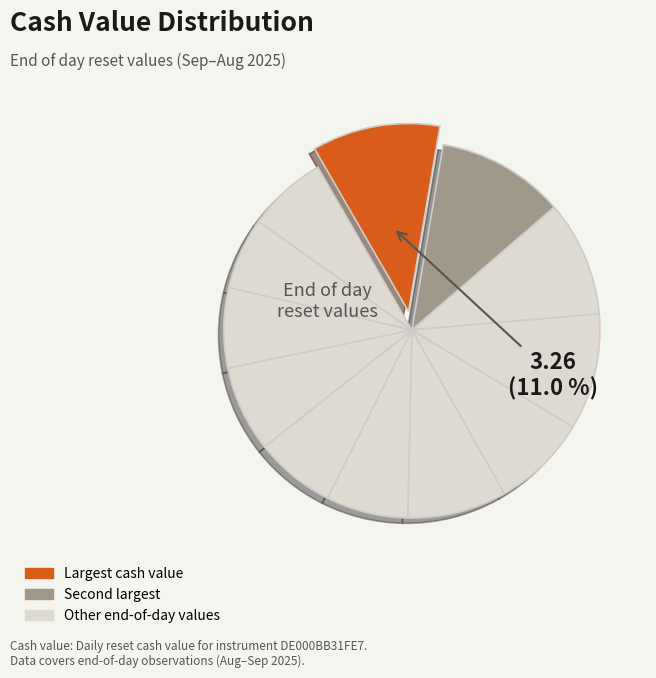

Count the number of slices in the pie.

12